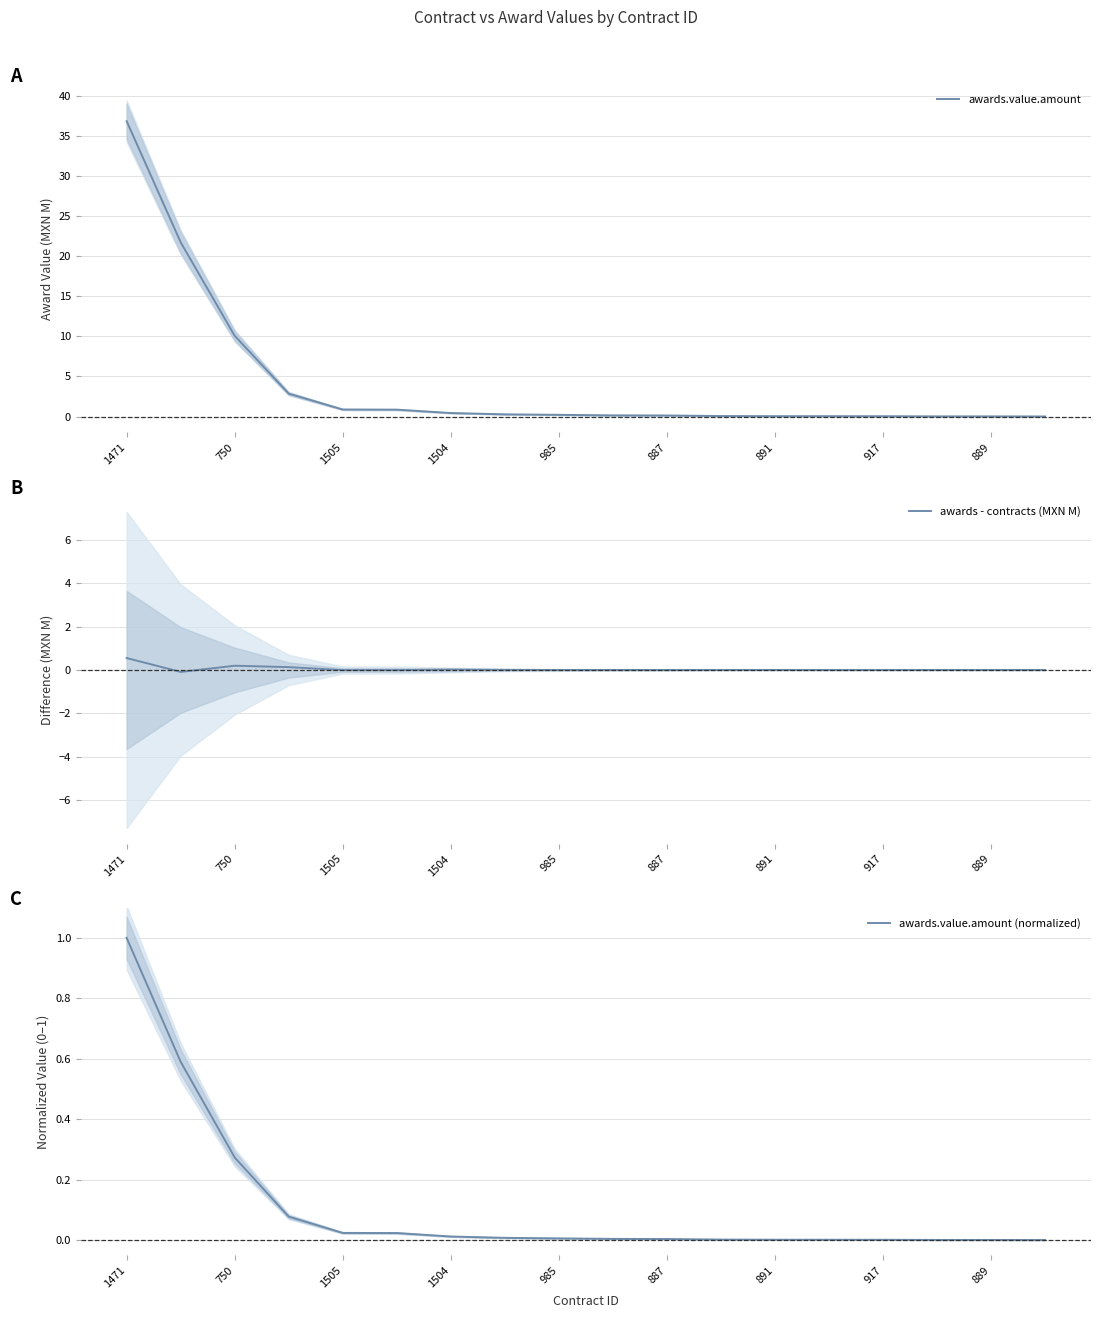

Is it true that awards.value.amount equals 16.4 at 750?

False